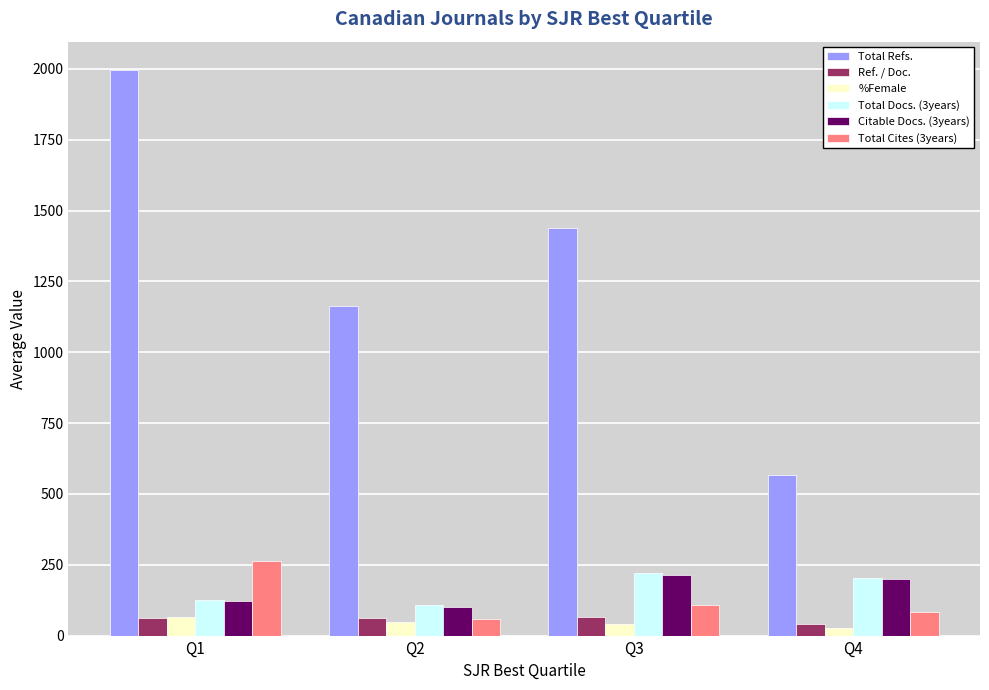

What is the sum of the Citable Docs. (3years) values at Q2 and Q4?

300.4